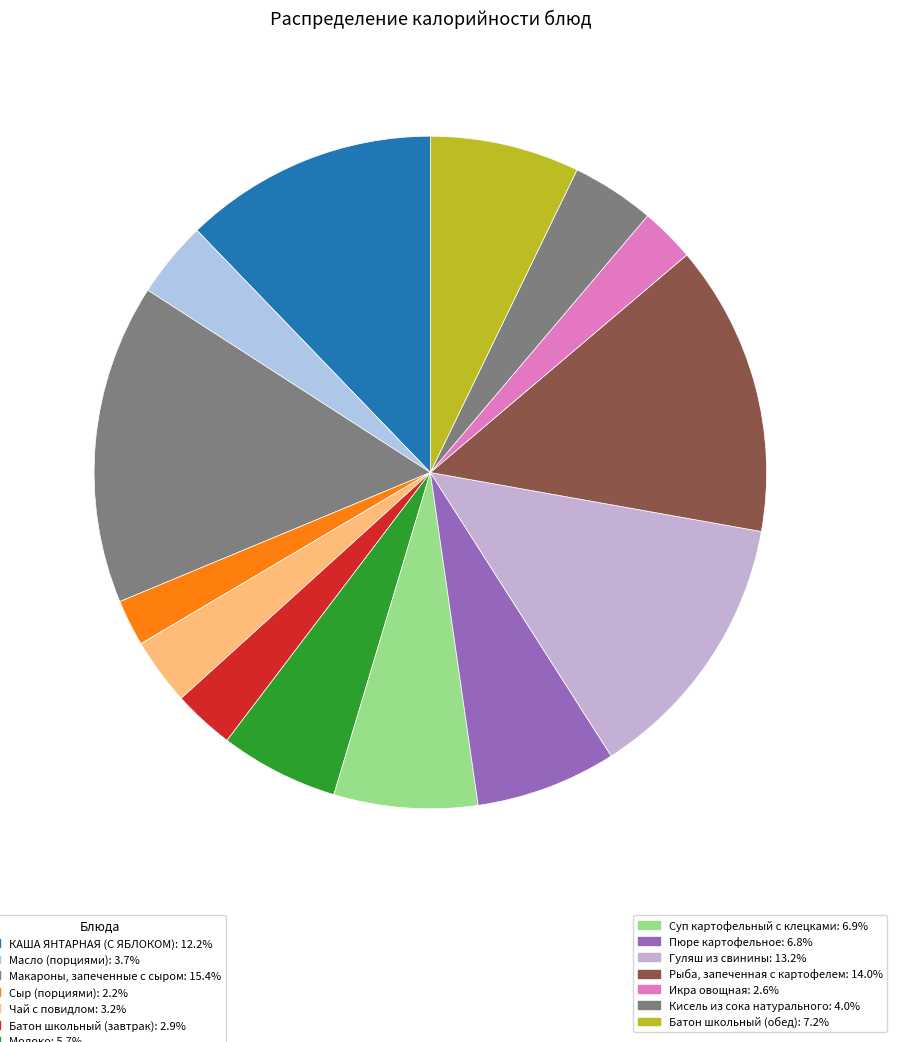

How many slices are in this pie chart?

14